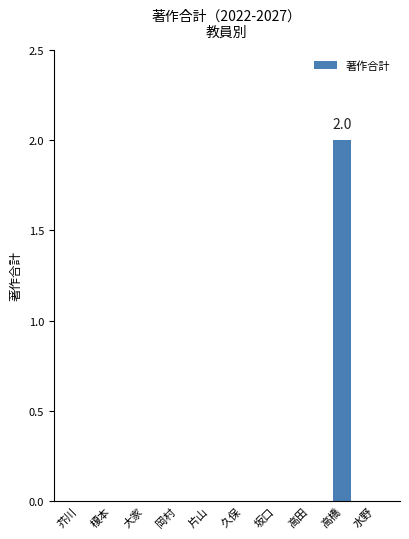

What is the change in value from 榎本 to 高橋?

+2